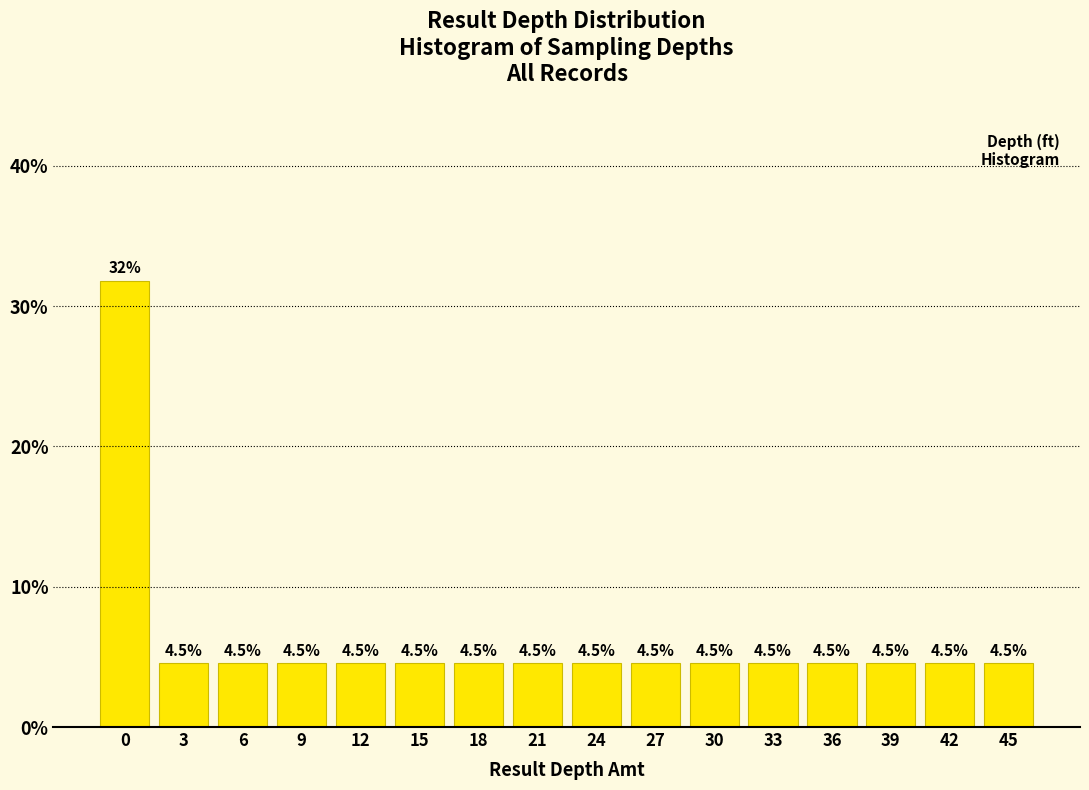

Reading right to left, extract all data points from this chart.

45=4.5	42=4.5	39=4.5	36=4.5	33=4.5	30=4.5	27=4.5	24=4.5	21=4.5	18=4.5	15=4.5	12=4.5	9=4.5	6=4.5	3=4.5	0=31.8